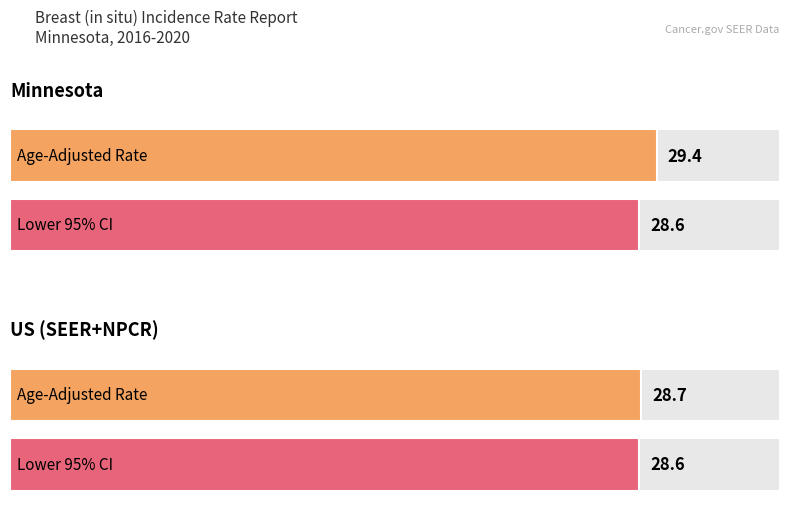

Are the bars grouped side by side (vs. stacked)?

Yes